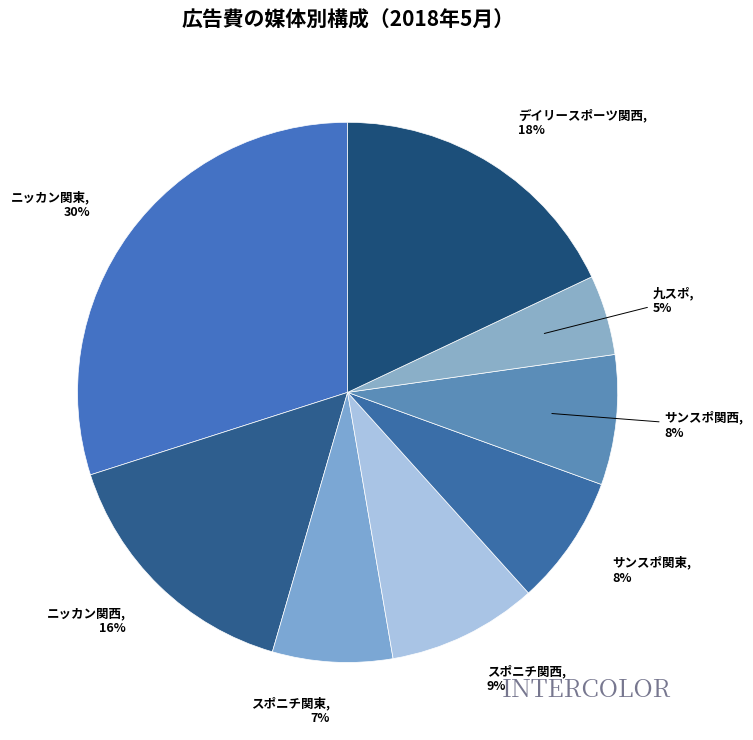

What is the ratio of the value at デイリースポーツ関西 to the value at ニッカン関東?

0.6